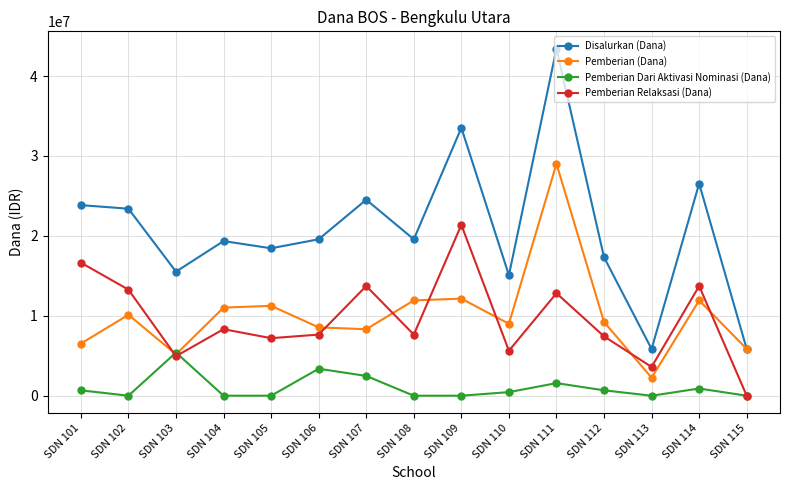

What is the total value across all series at SDN 104?

38700000